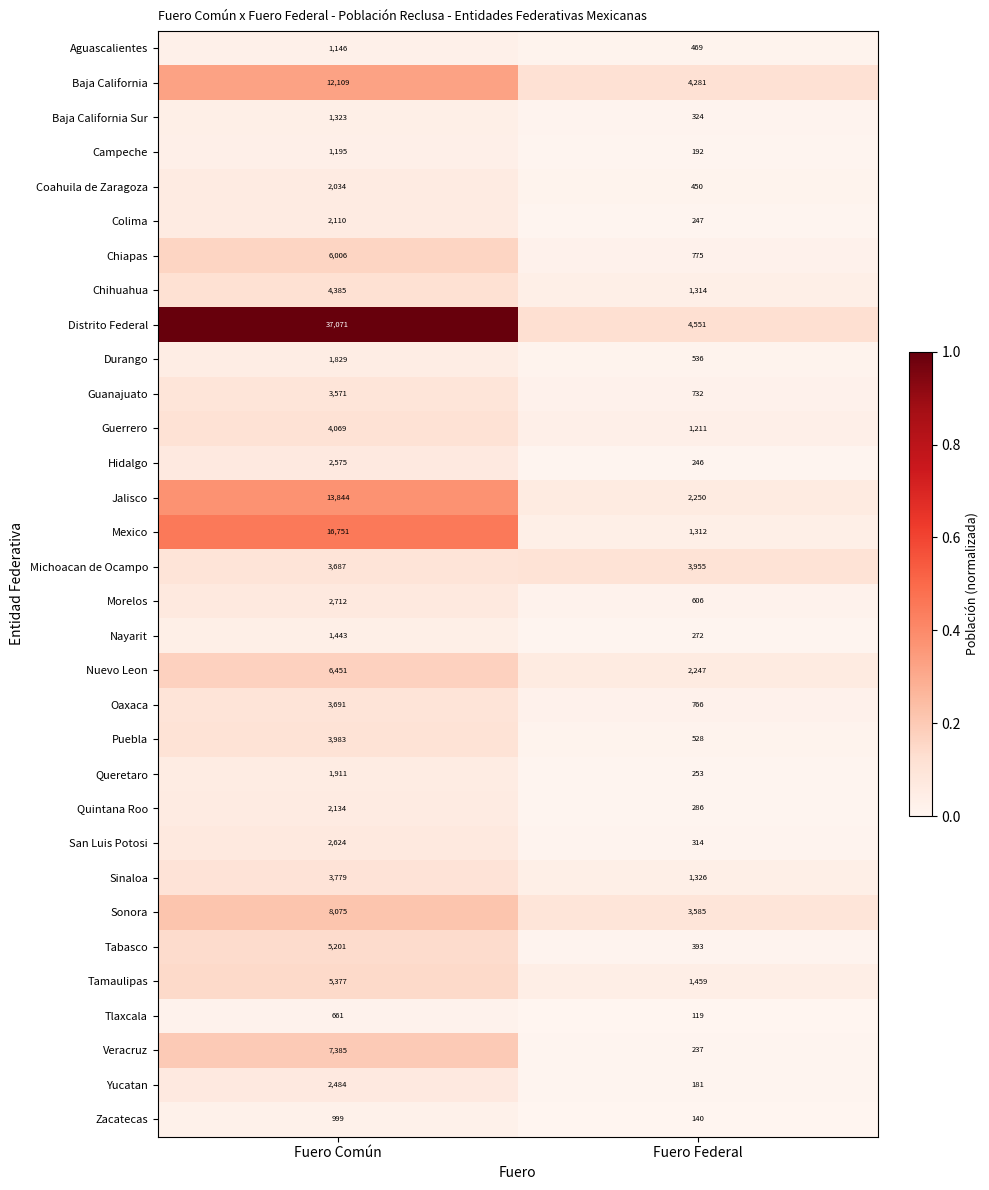

Between Fuero Común and Fuero Federal, which series saw the biggest shift?

Distrito Federal